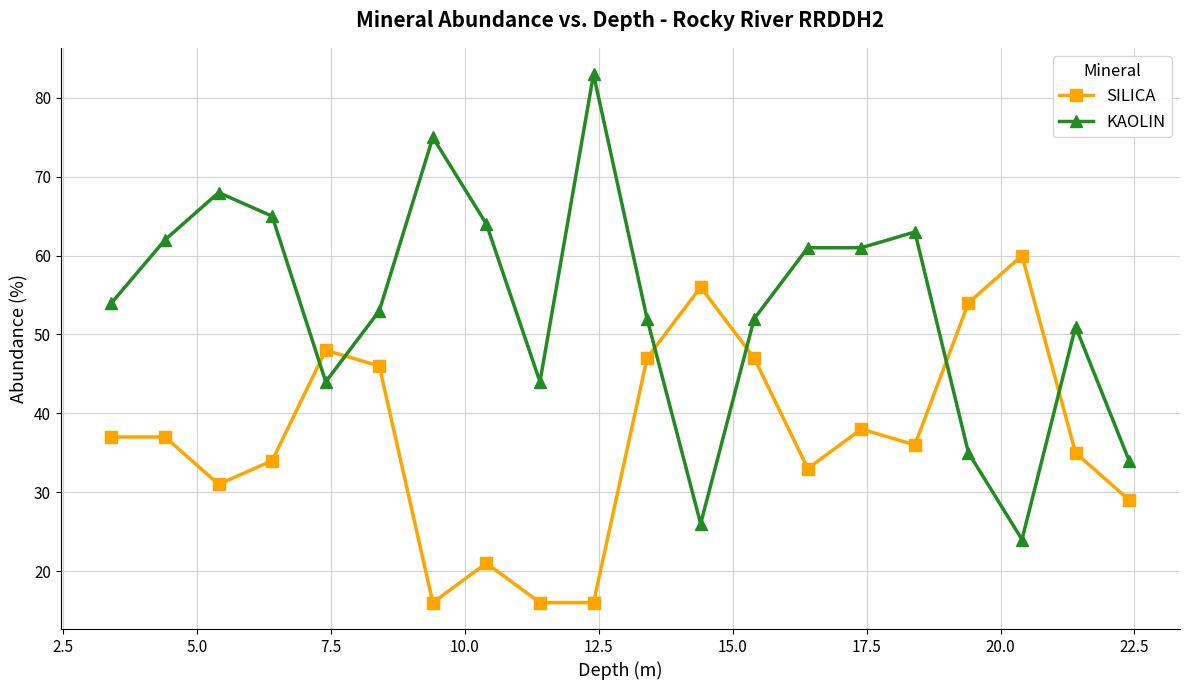

Does the chart have visible grid lines?

Yes